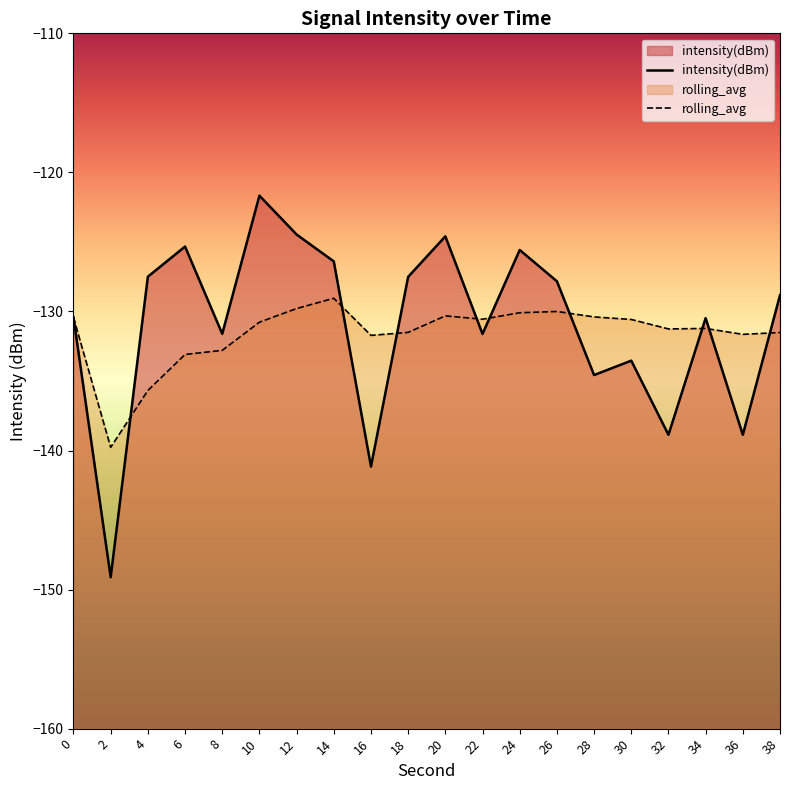

What is the total value across all series at 32?

-270.1